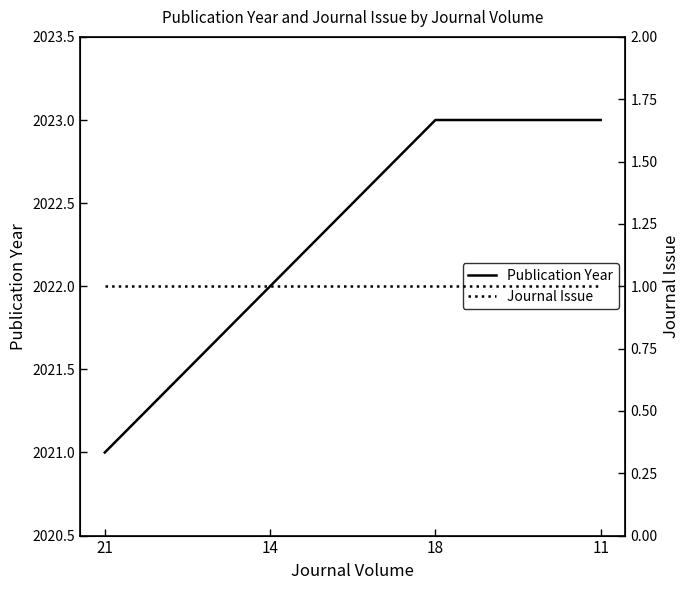

True or false: Publication Year has a value of 2023 at 18.

True